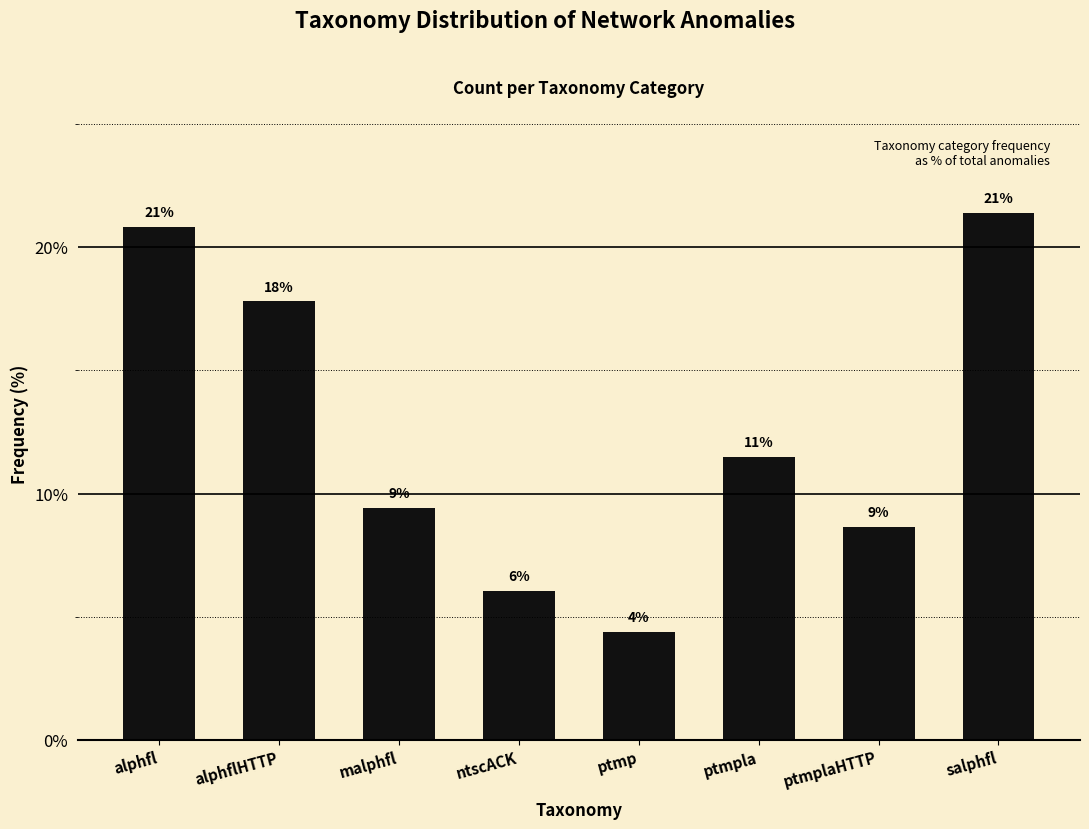

How many bars are there in total?

8